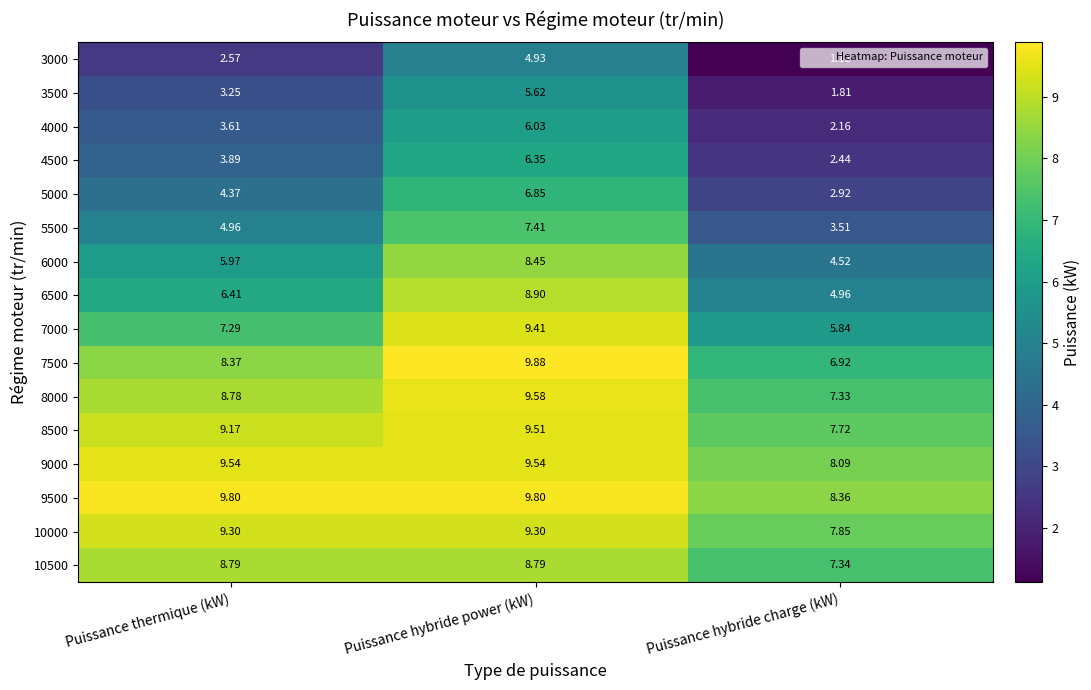

Is the value of 3500 at Puissance thermique (kW) greater than the value of 5000 at Puissance hybride charge (kW)?

Yes